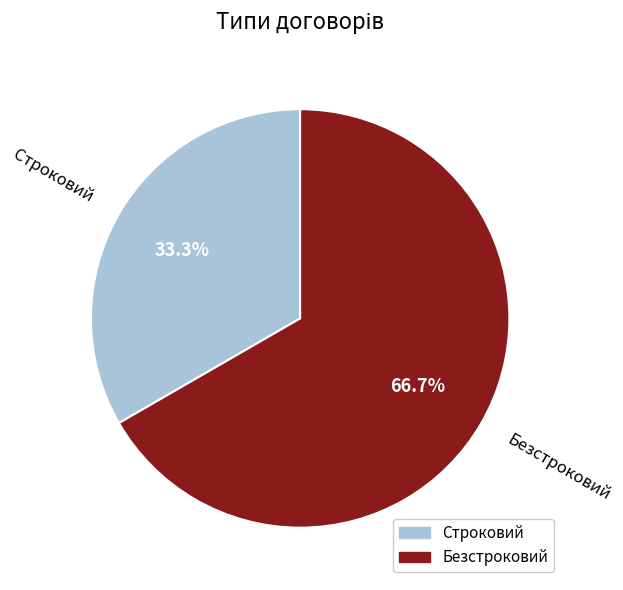

Which slice is the largest?

Безстроковий